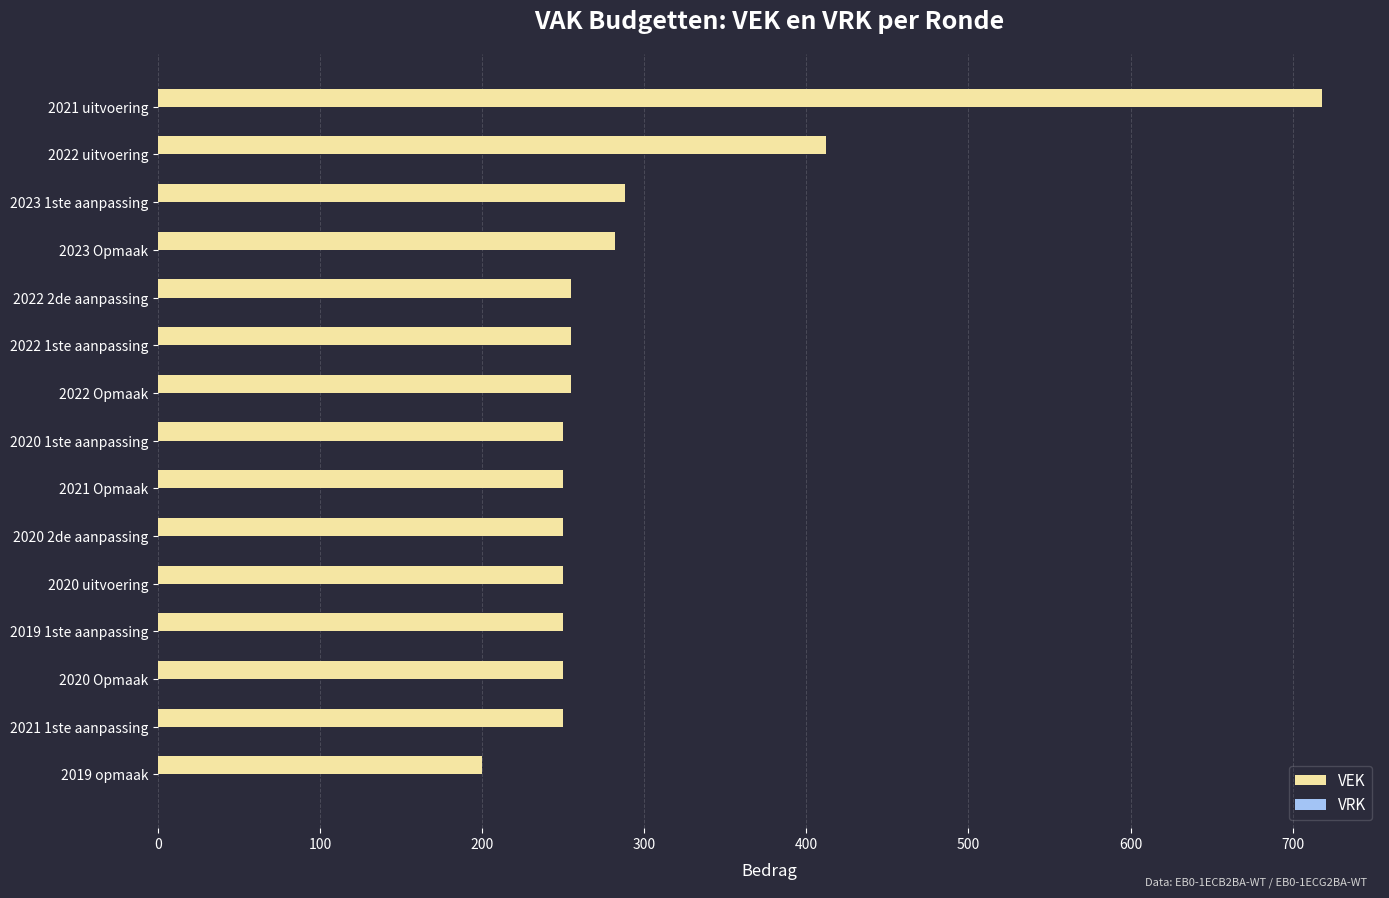

What is the greatest value displayed?

718